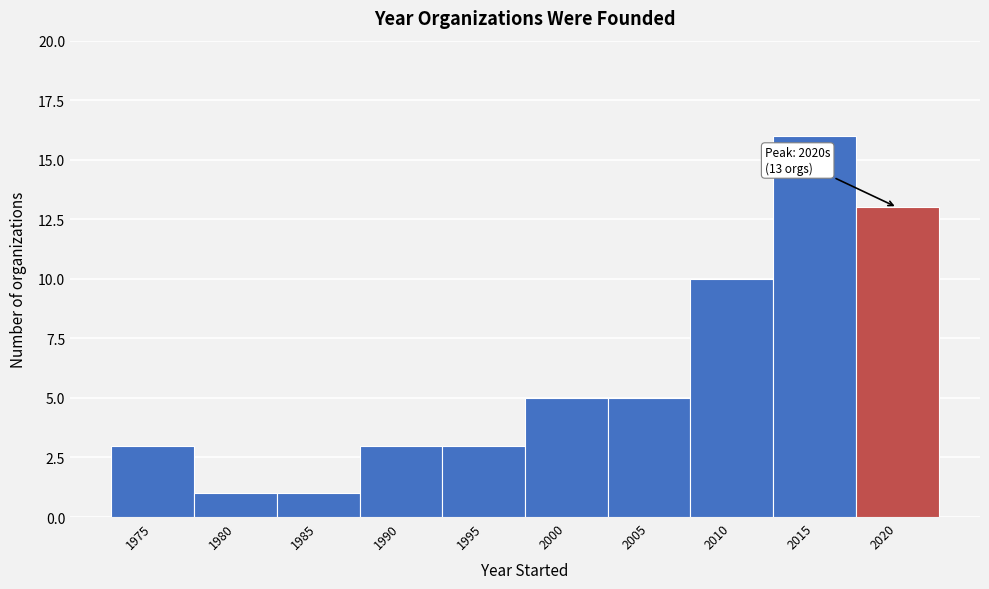

Reading left to right, transcribe all the data shown in this chart.

3	1	1	3	3	5	5	10	16	13